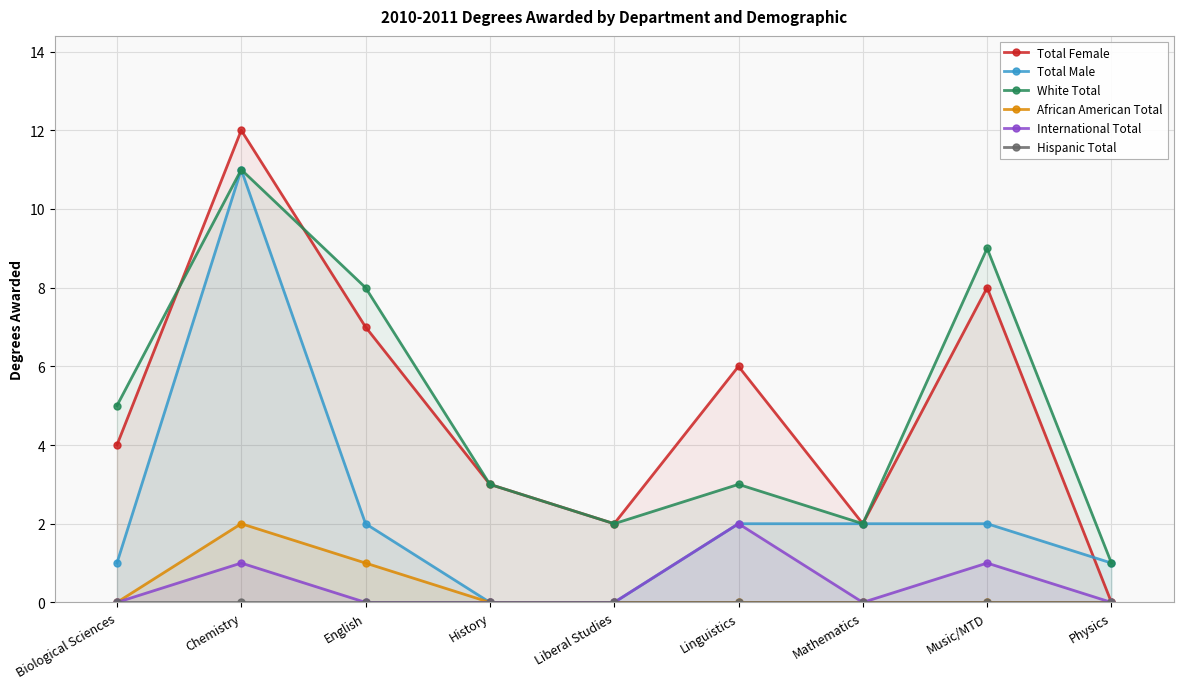

Between Physics and History, which is larger?

History